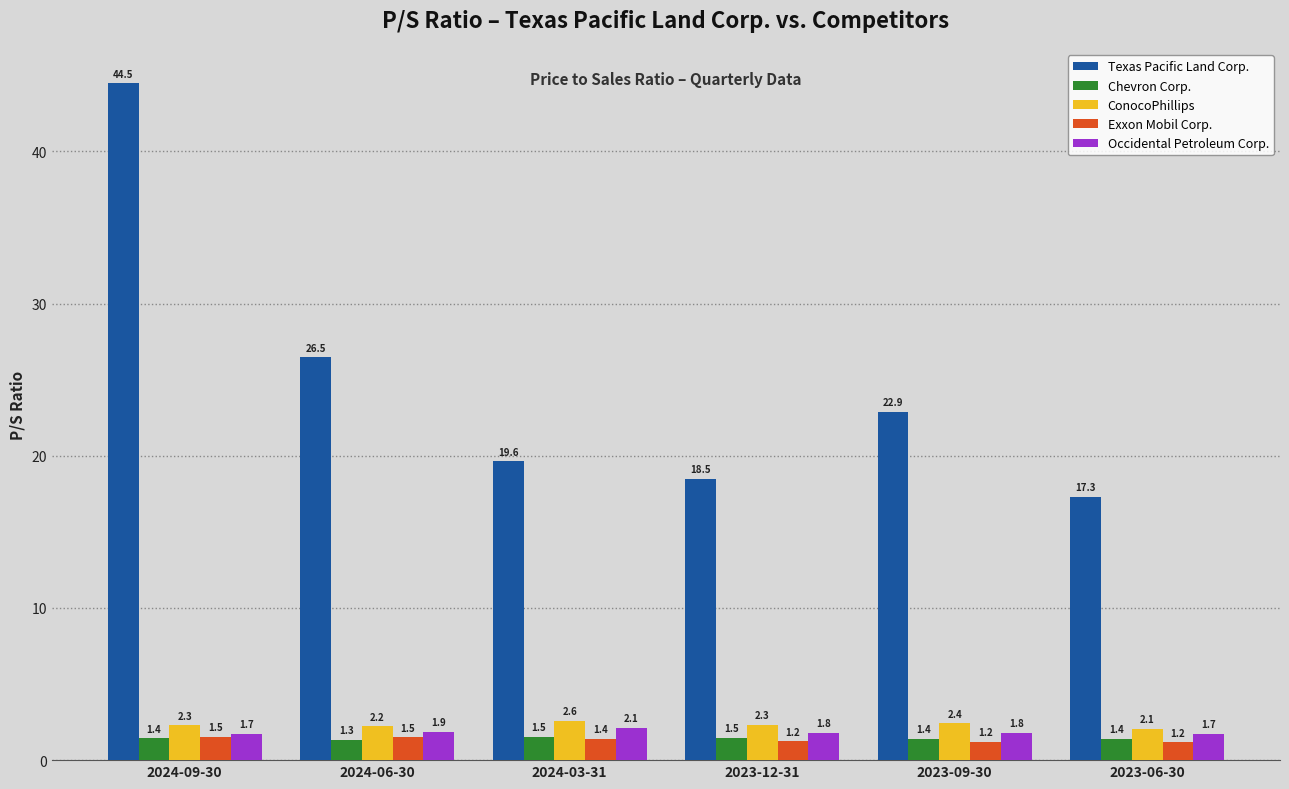

How many bars are there in total?

30